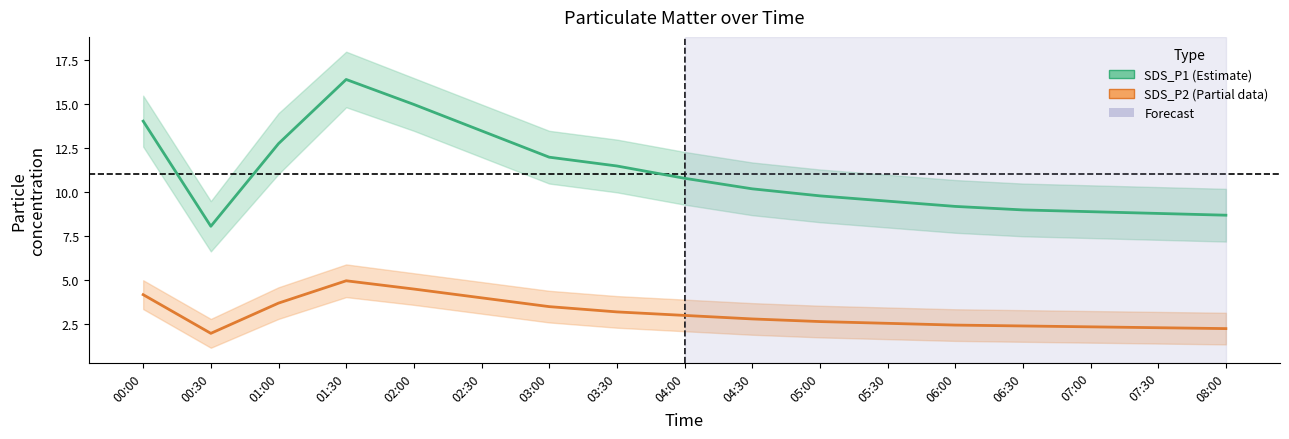

The SDS_P2 (Partial) series shows 1.4 at 06:30. True or false?

False